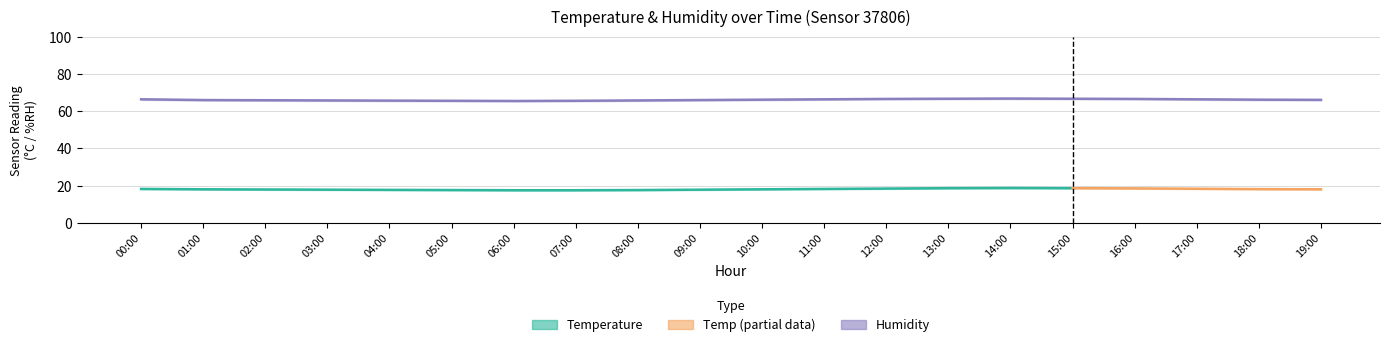

Where is the first local maximum for temperature_upper?

14:00